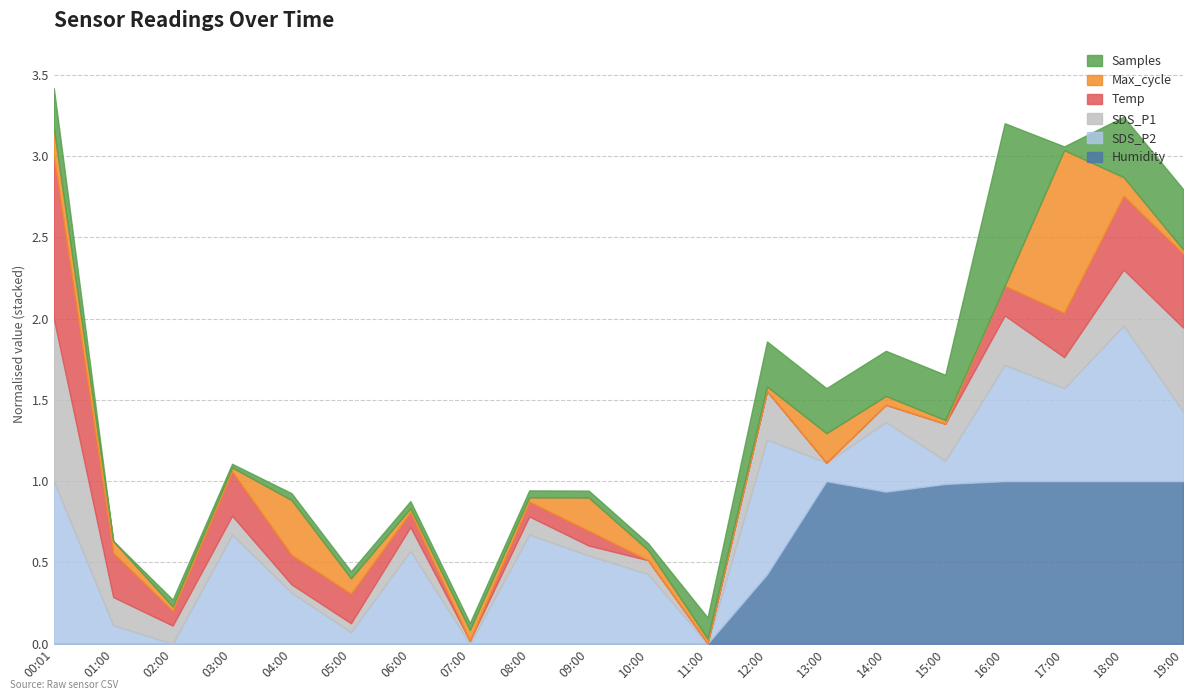

The Humidity series shows -0.5 at 11:00. True or false?

False